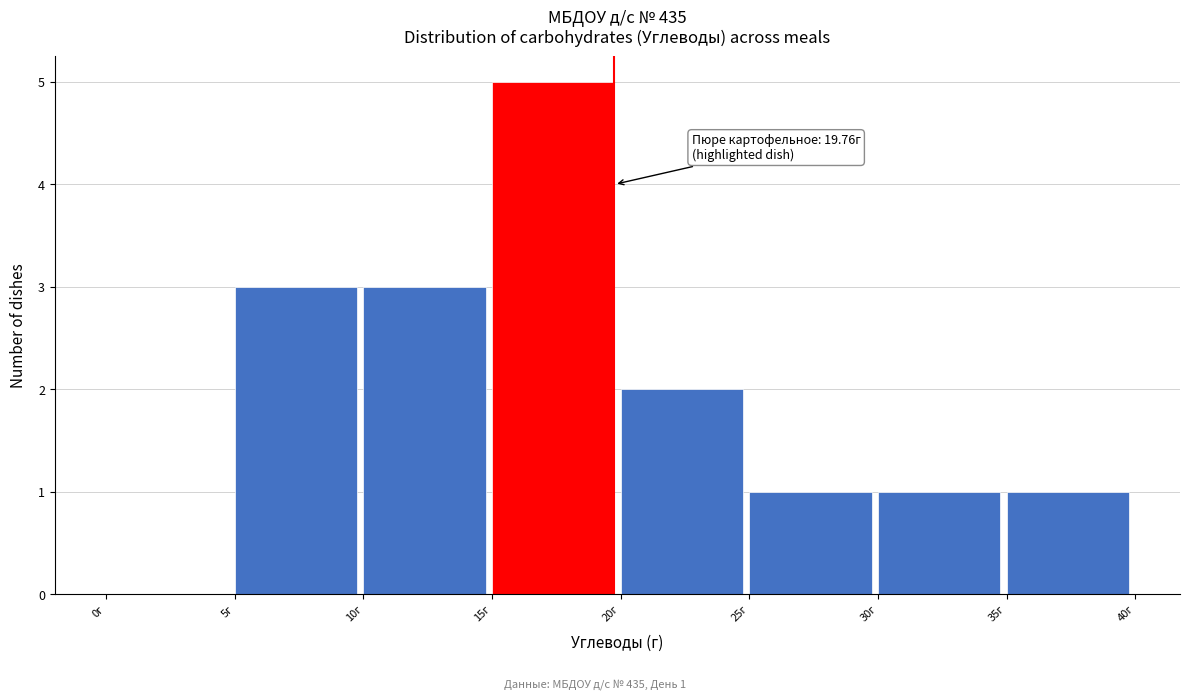

Which range on the x-axis has the tallest bar?

15 to 20